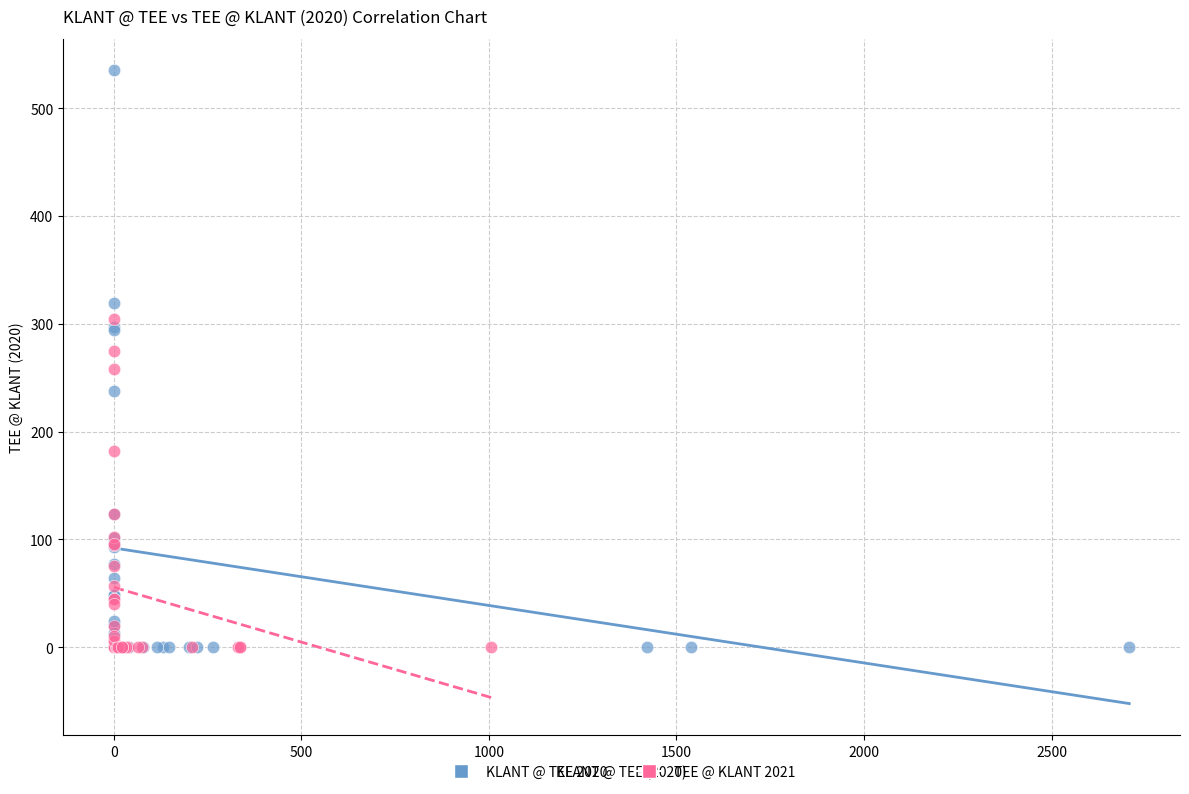

Which series reaches the maximum Y coordinate?

KLANT @ TEE 2020